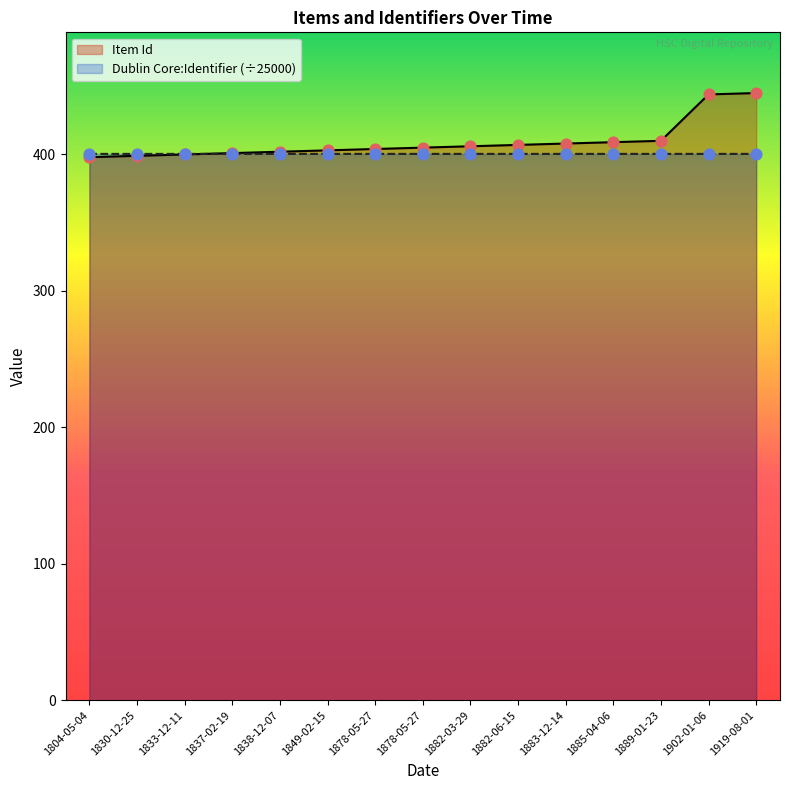

What are all the series names shown in the legend?

Item Id, Dublin Core:Identifier (÷25000)